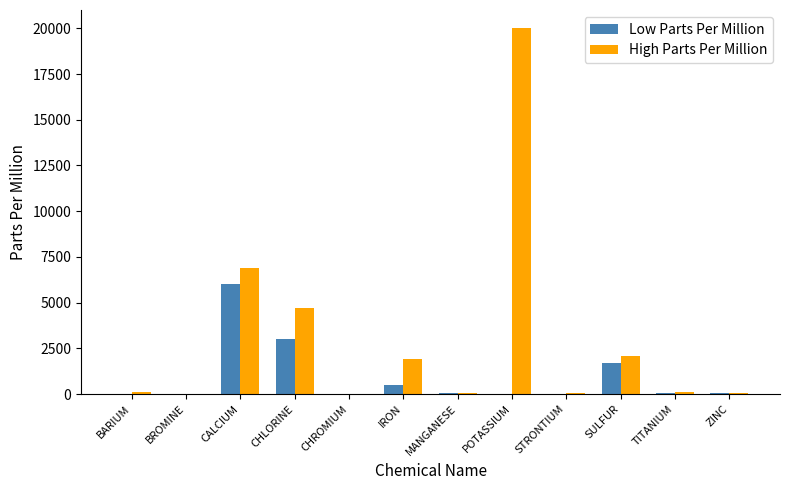

Is it true that Low Parts Per Million equals 6000 at CALCIUM?

True